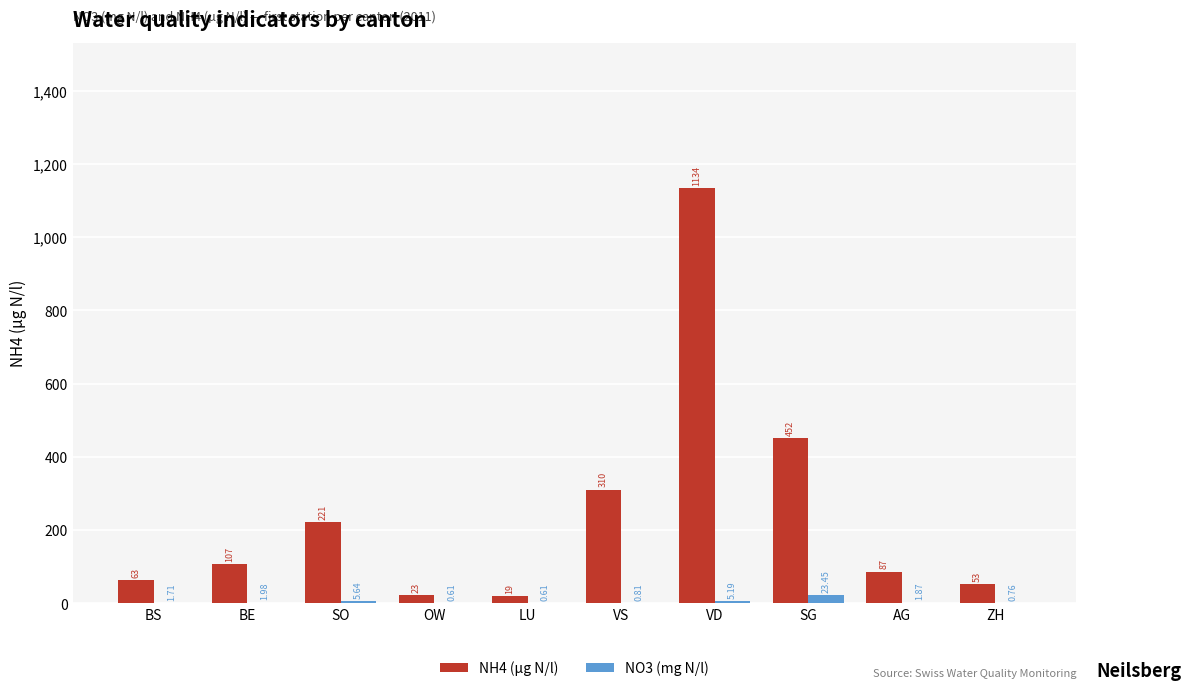

At which label does NO3 (mg N/l) first exceed 1?

BS